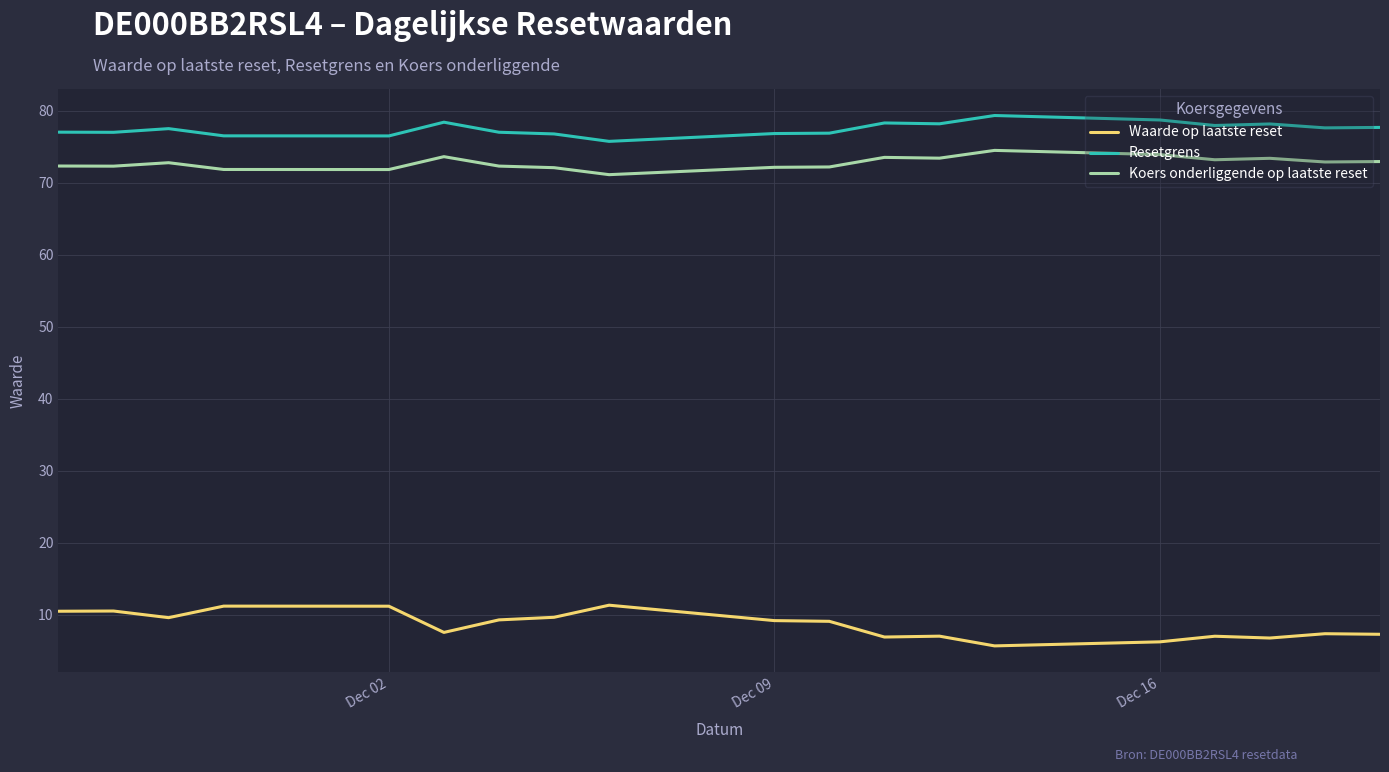

Which series has the largest total across all categories?

Resetgrens